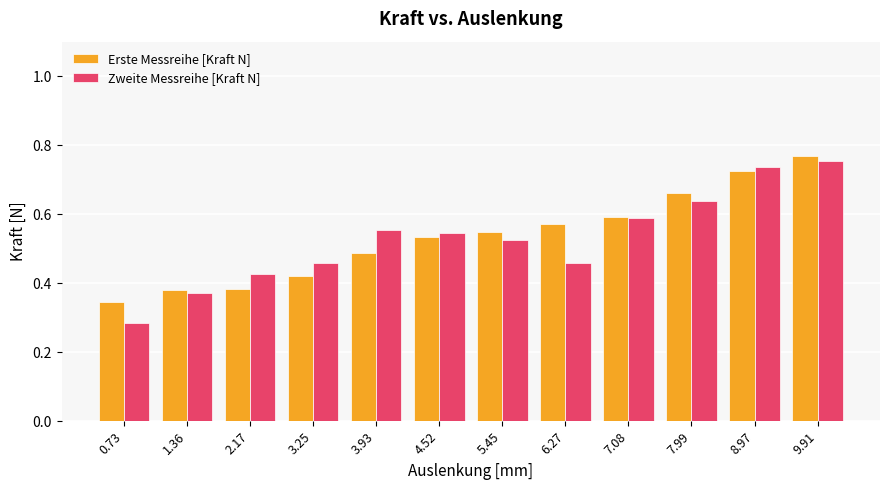

How many groups of bars are there?

12